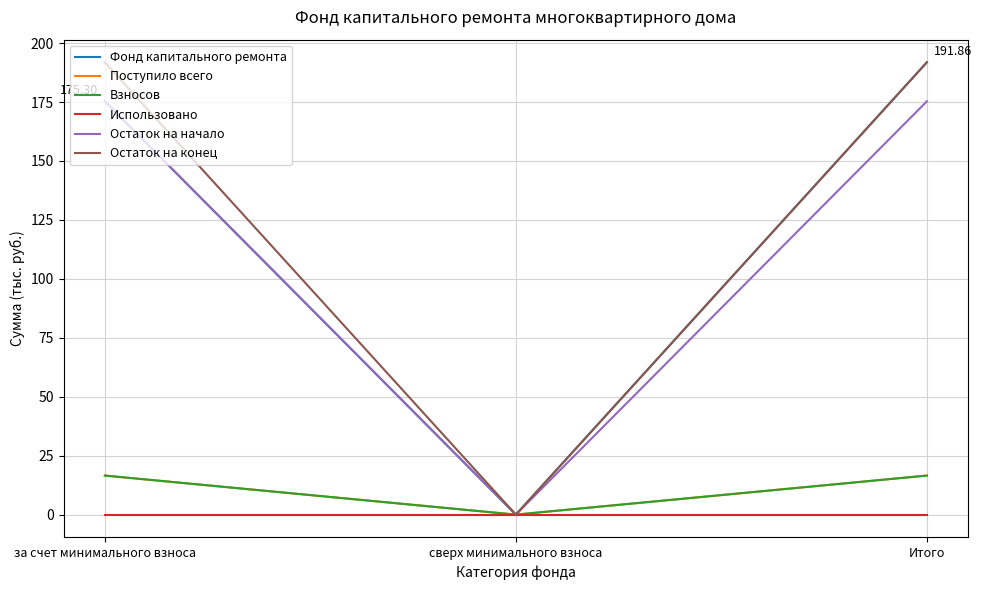

At сверх минимального взноса, list the series in order from smallest to largest.

Фонд капитального ремонта, Поступило всего, Взносов, Использовано, Остаток на начало, Остаток на конец